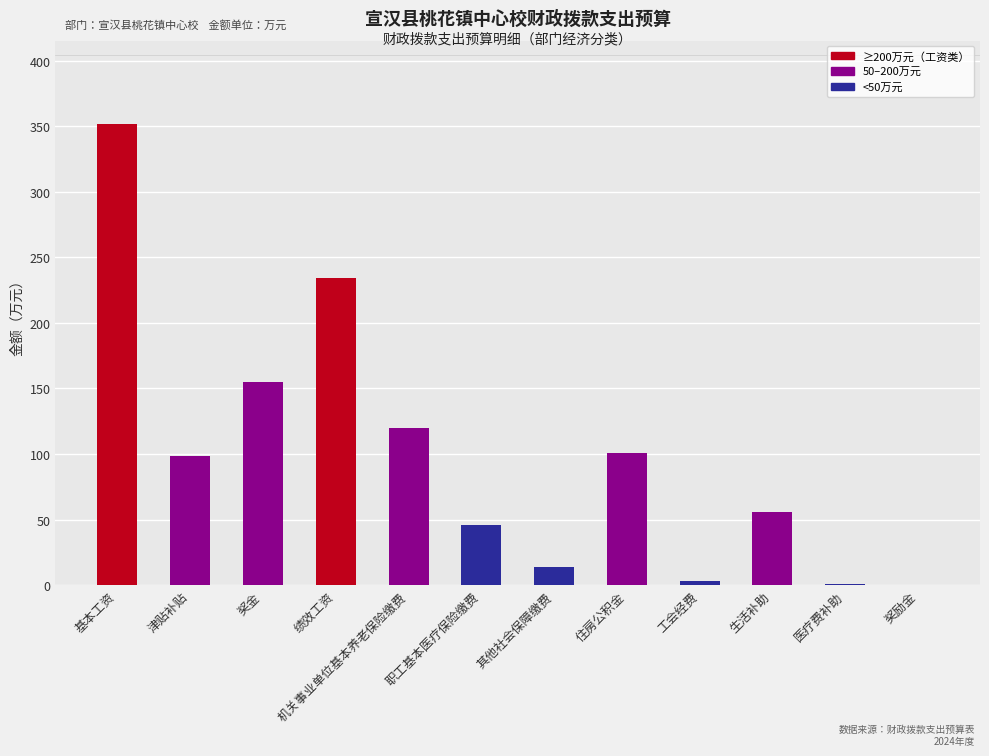

Which has a higher value, 职工基本医疗保险缴费 or 机关事业单位基本养老保险缴费?

机关事业单位基本养老保险缴费